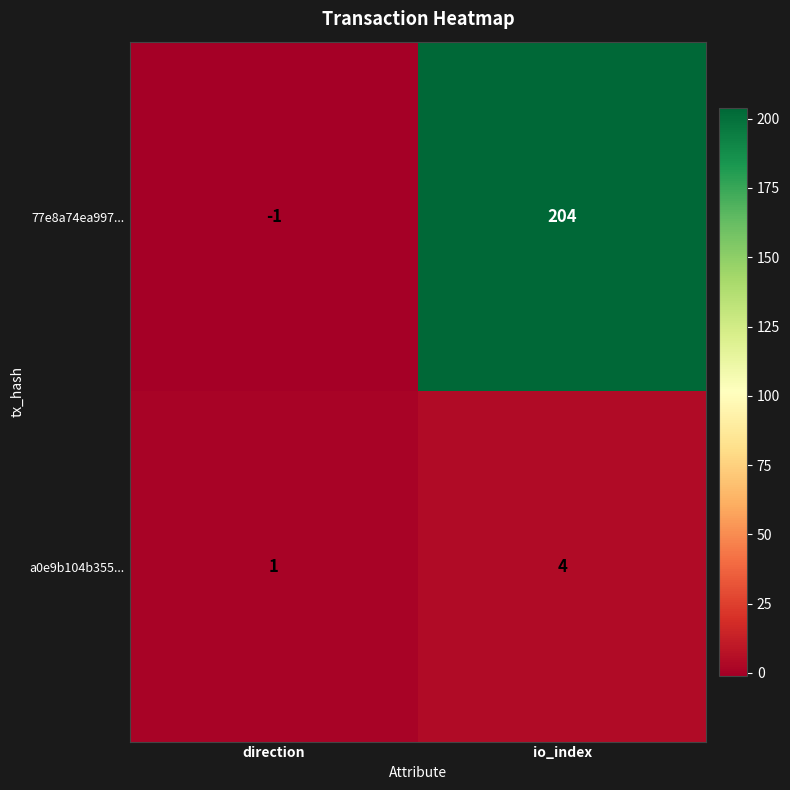

Which series has the largest total across all categories?

77e8a74ea997...